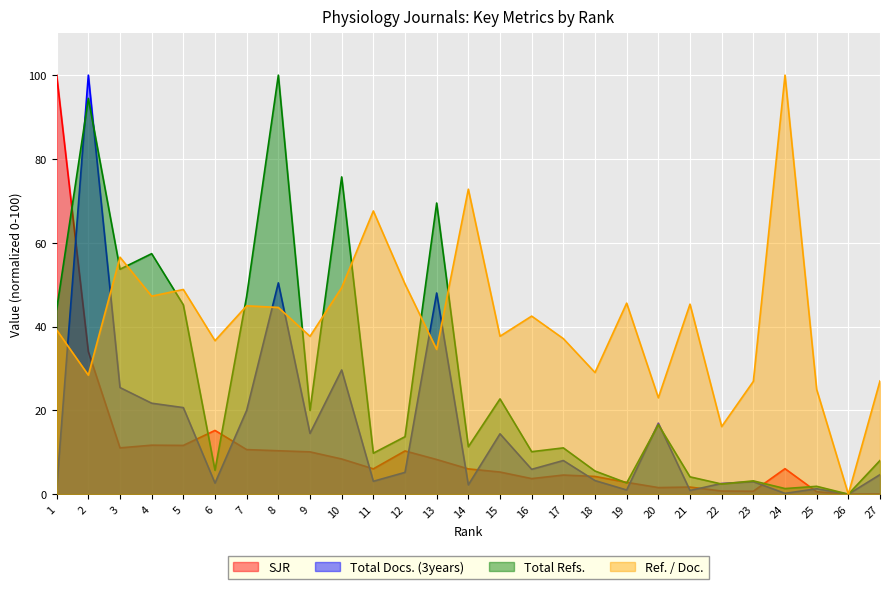

Where is the first local minimum for SJR?

3